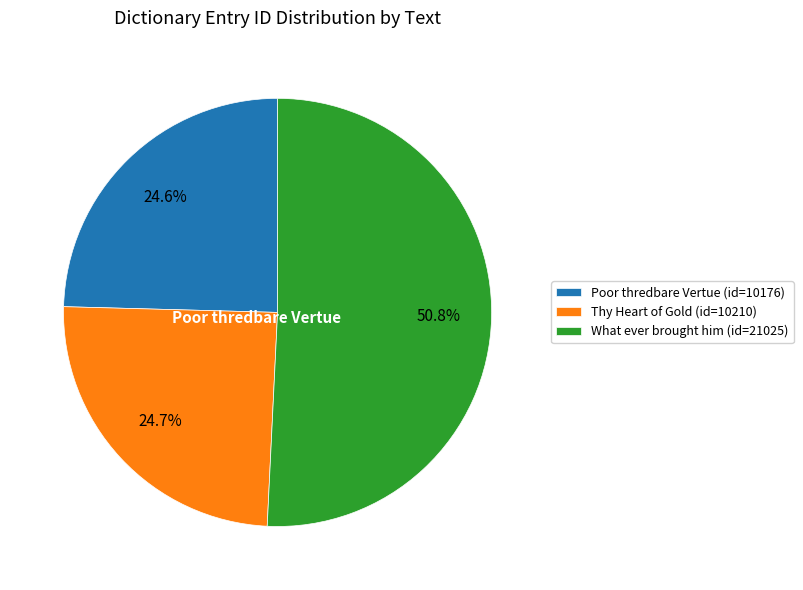

Which slice represents more than half of the pie?

What ever brought him